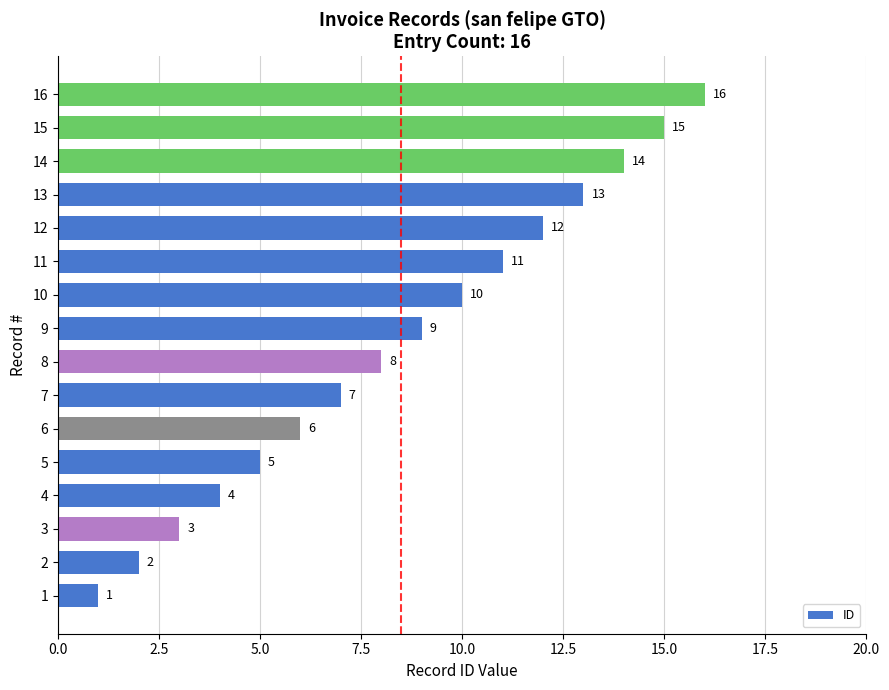

List the labels in order of value, largest first.

16, 15, 14, 13, 12, 11, 10, 9, 8, 7, 6, 5, 4, 3, 2, 1